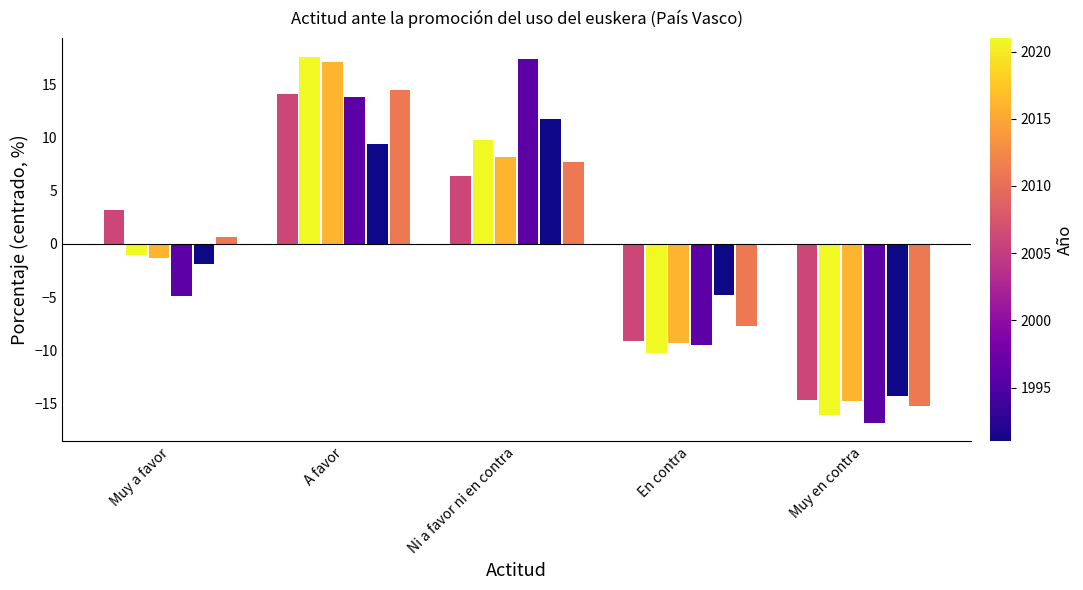

Does the chart contain any negative values?

Yes